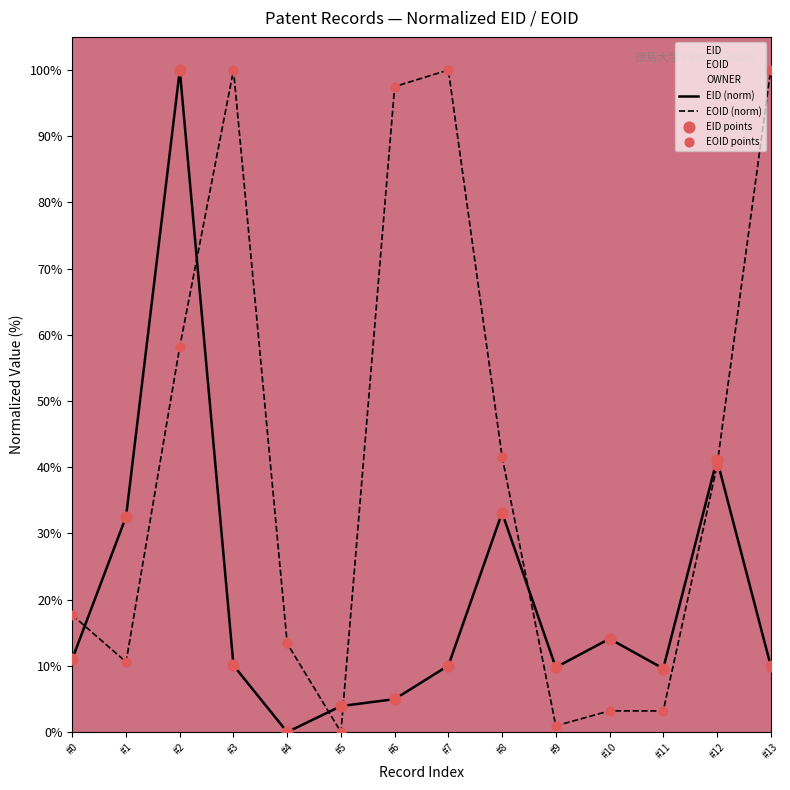

At how many categories does at least one series exceed 8?

13